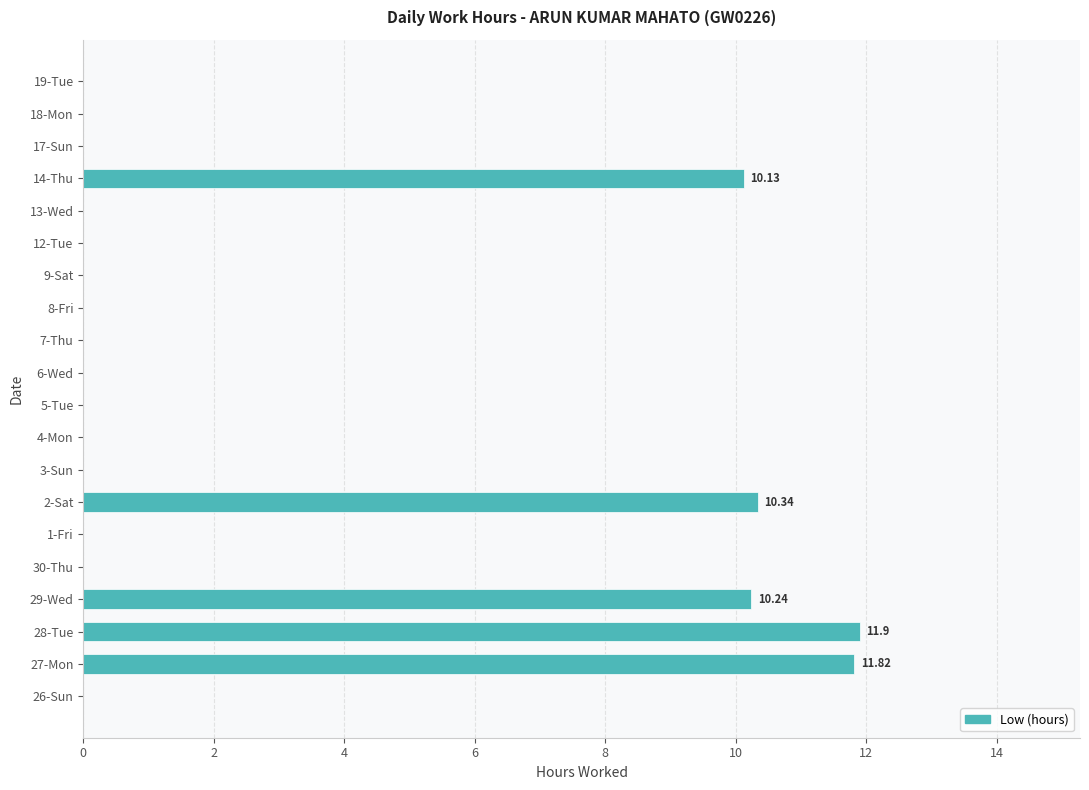

Between 19-Tue and 29-Wed, which is larger?

29-Wed